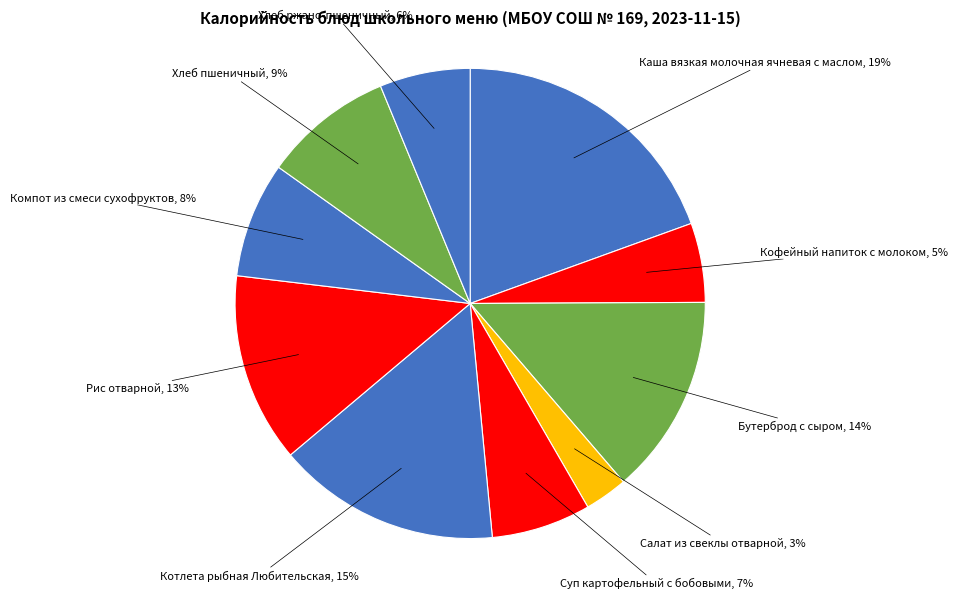

How many segments does this pie chart have?

10